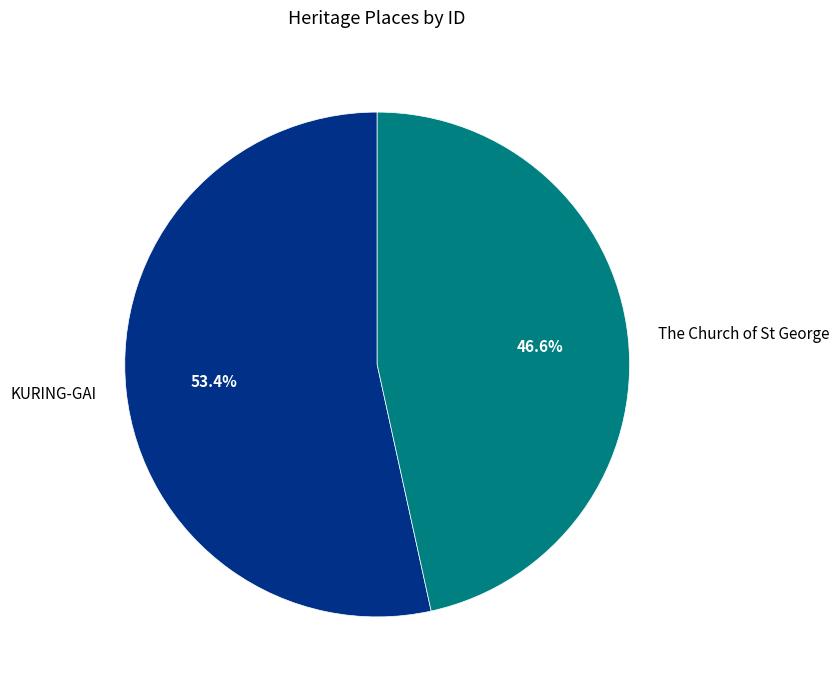

How many segments does this pie chart have?

2